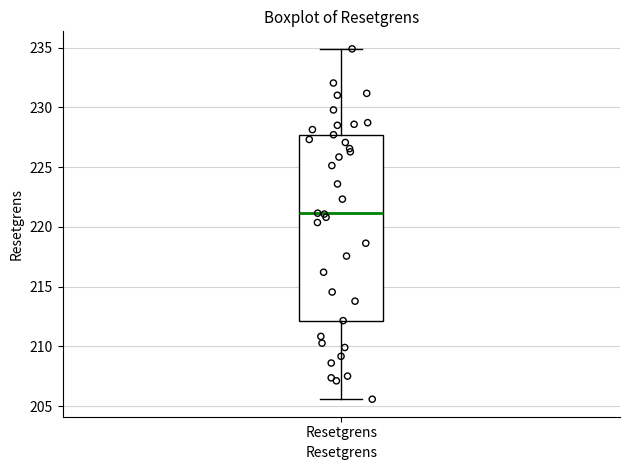

Transcribe this box plot: give where the median line is, the range the box spans, and where the two whiskers end, as read against the y-axis. The values are not printed on the chart, so give them approximately, as read against the axis.

median 221.0, box 212.0 to 227.5, whiskers 205.5 to 235.0